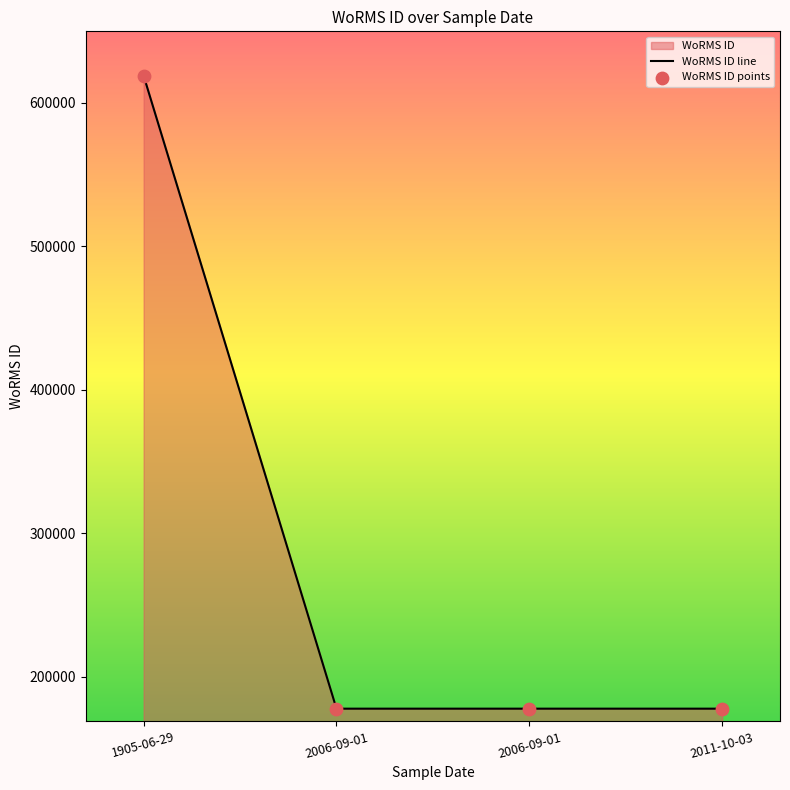

Which series has the largest total across all categories?

WoRMS ID line